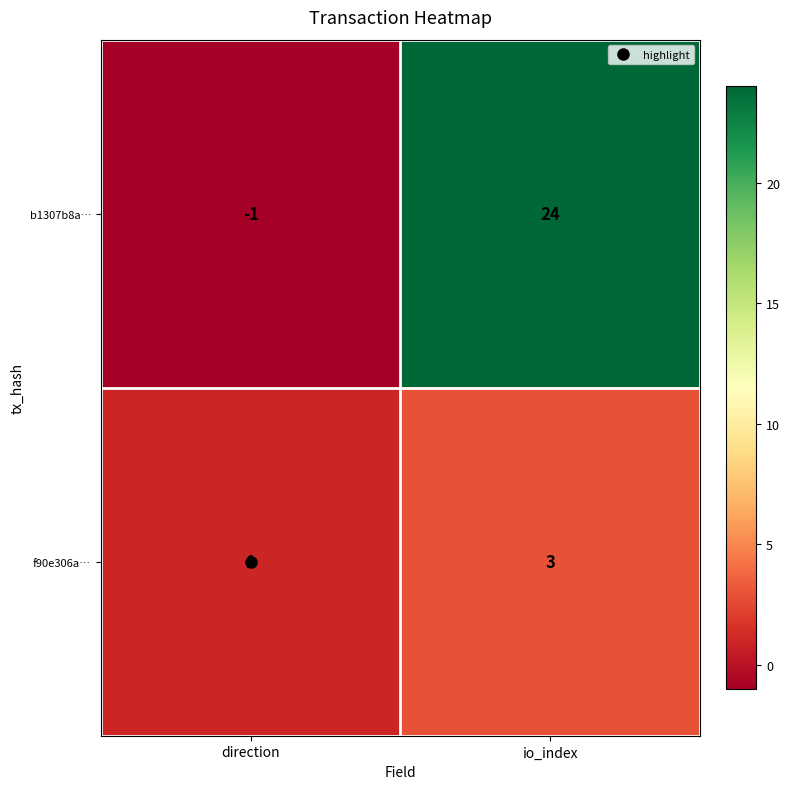

True or false: f90e306a… has a value of 1 at direction.

True